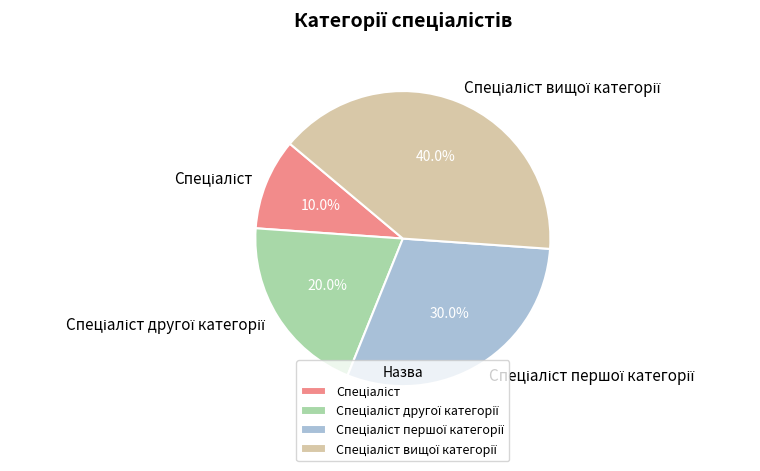

Does any single category account for the majority?

No